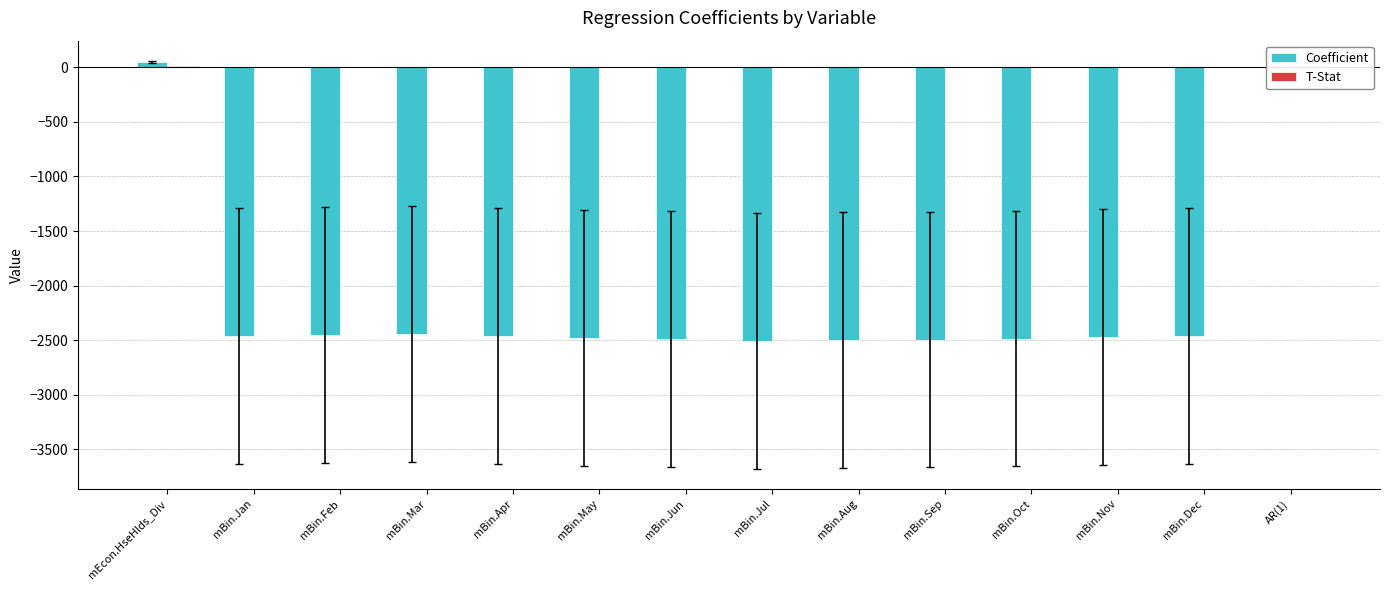

What is the average value of the T-Stat series?

-0.3